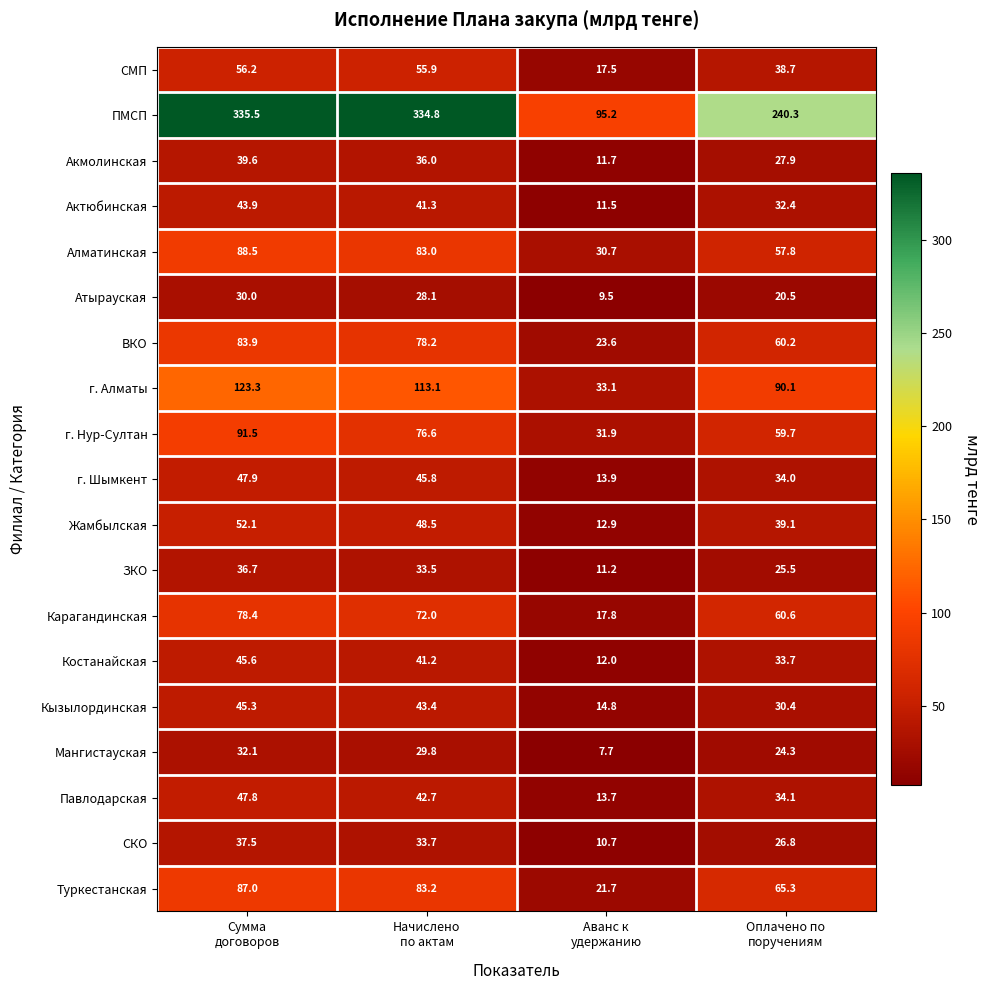

What is the maximum value for ЗКО?

36.7